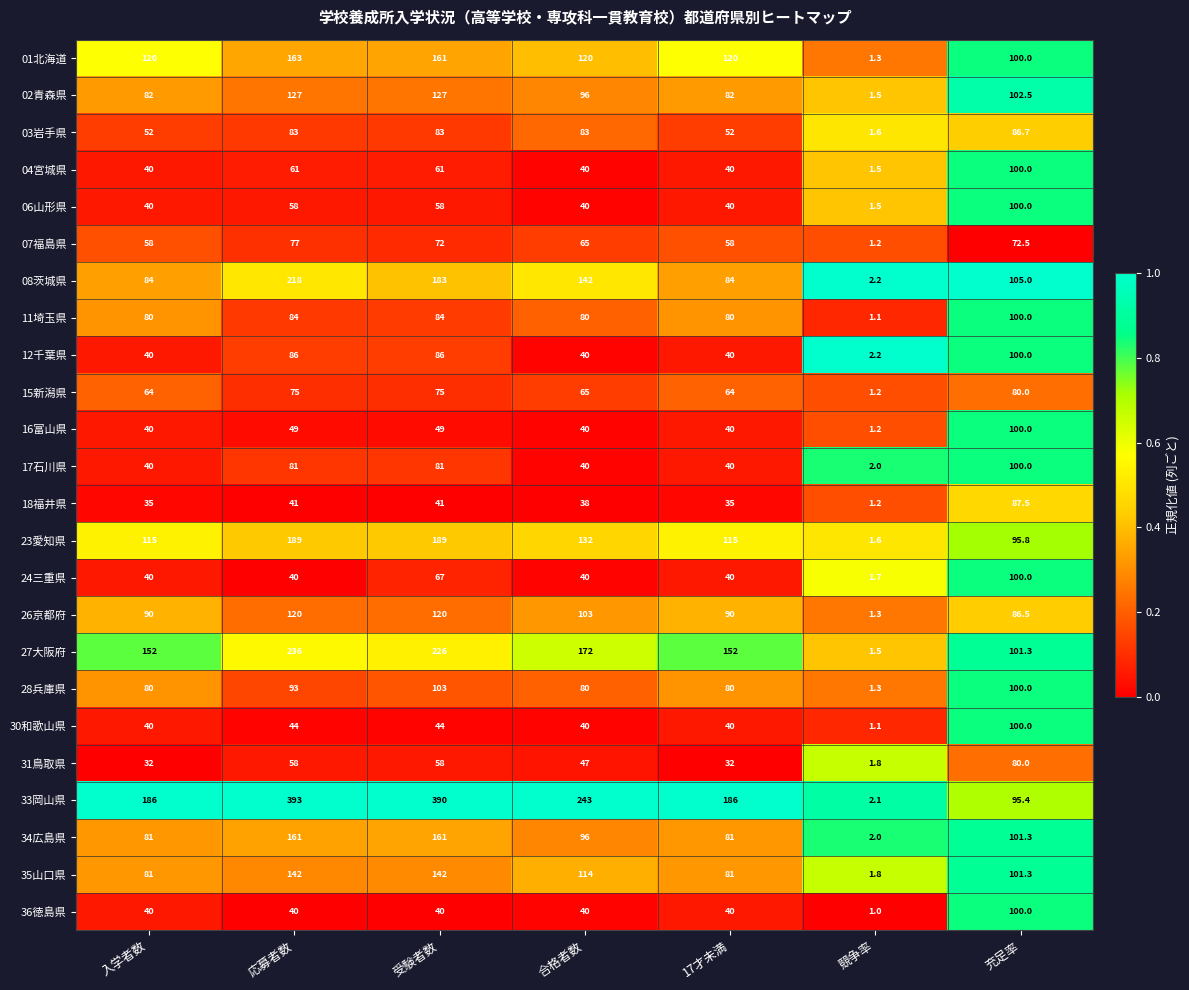

What is the lowest value of the 18福井県 series?

1.2